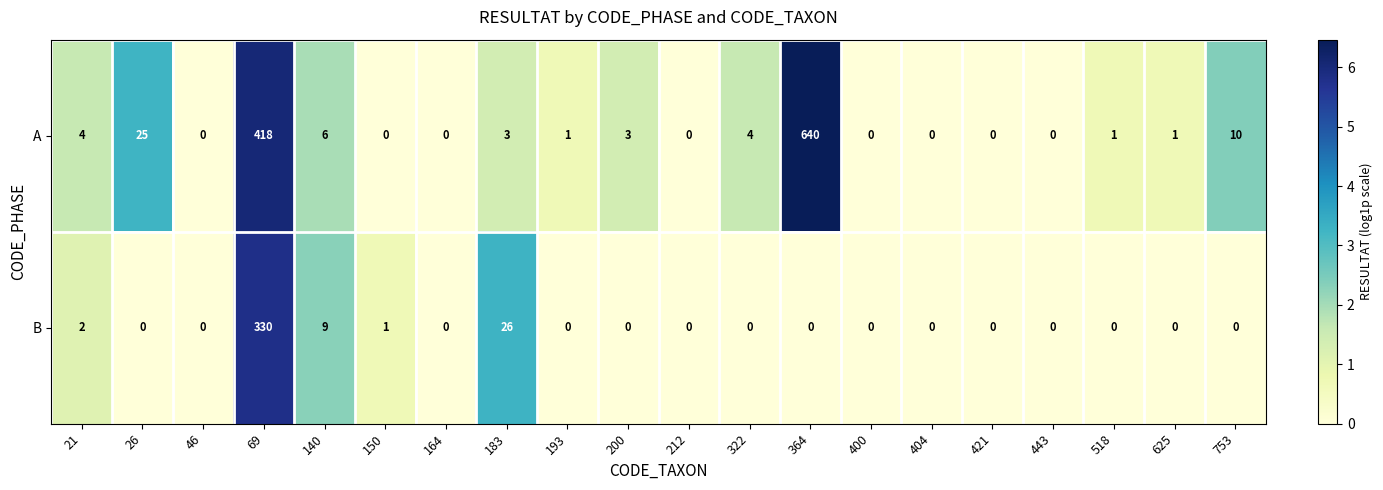

Rank the series at 625 from lowest to highest value.

B, A